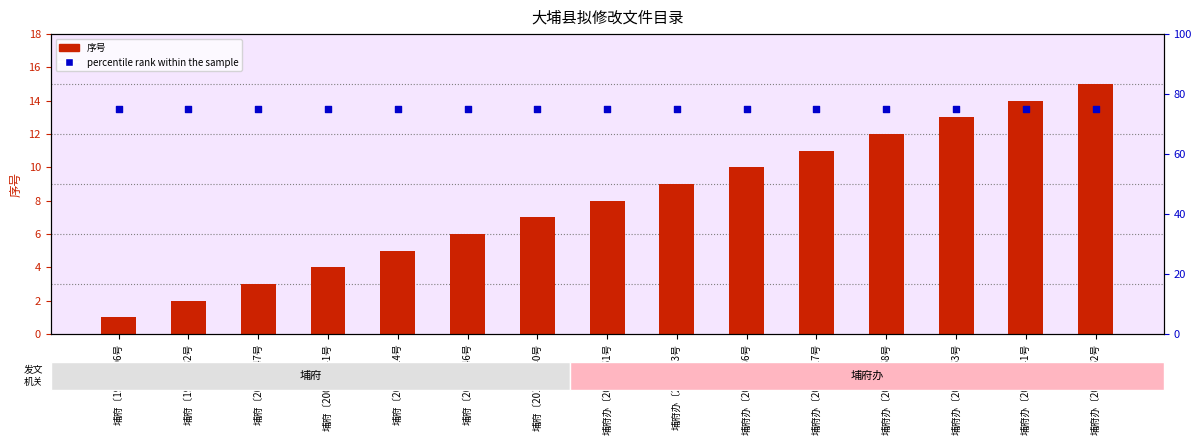

Which series reaches the minimum Y coordinate?

序号